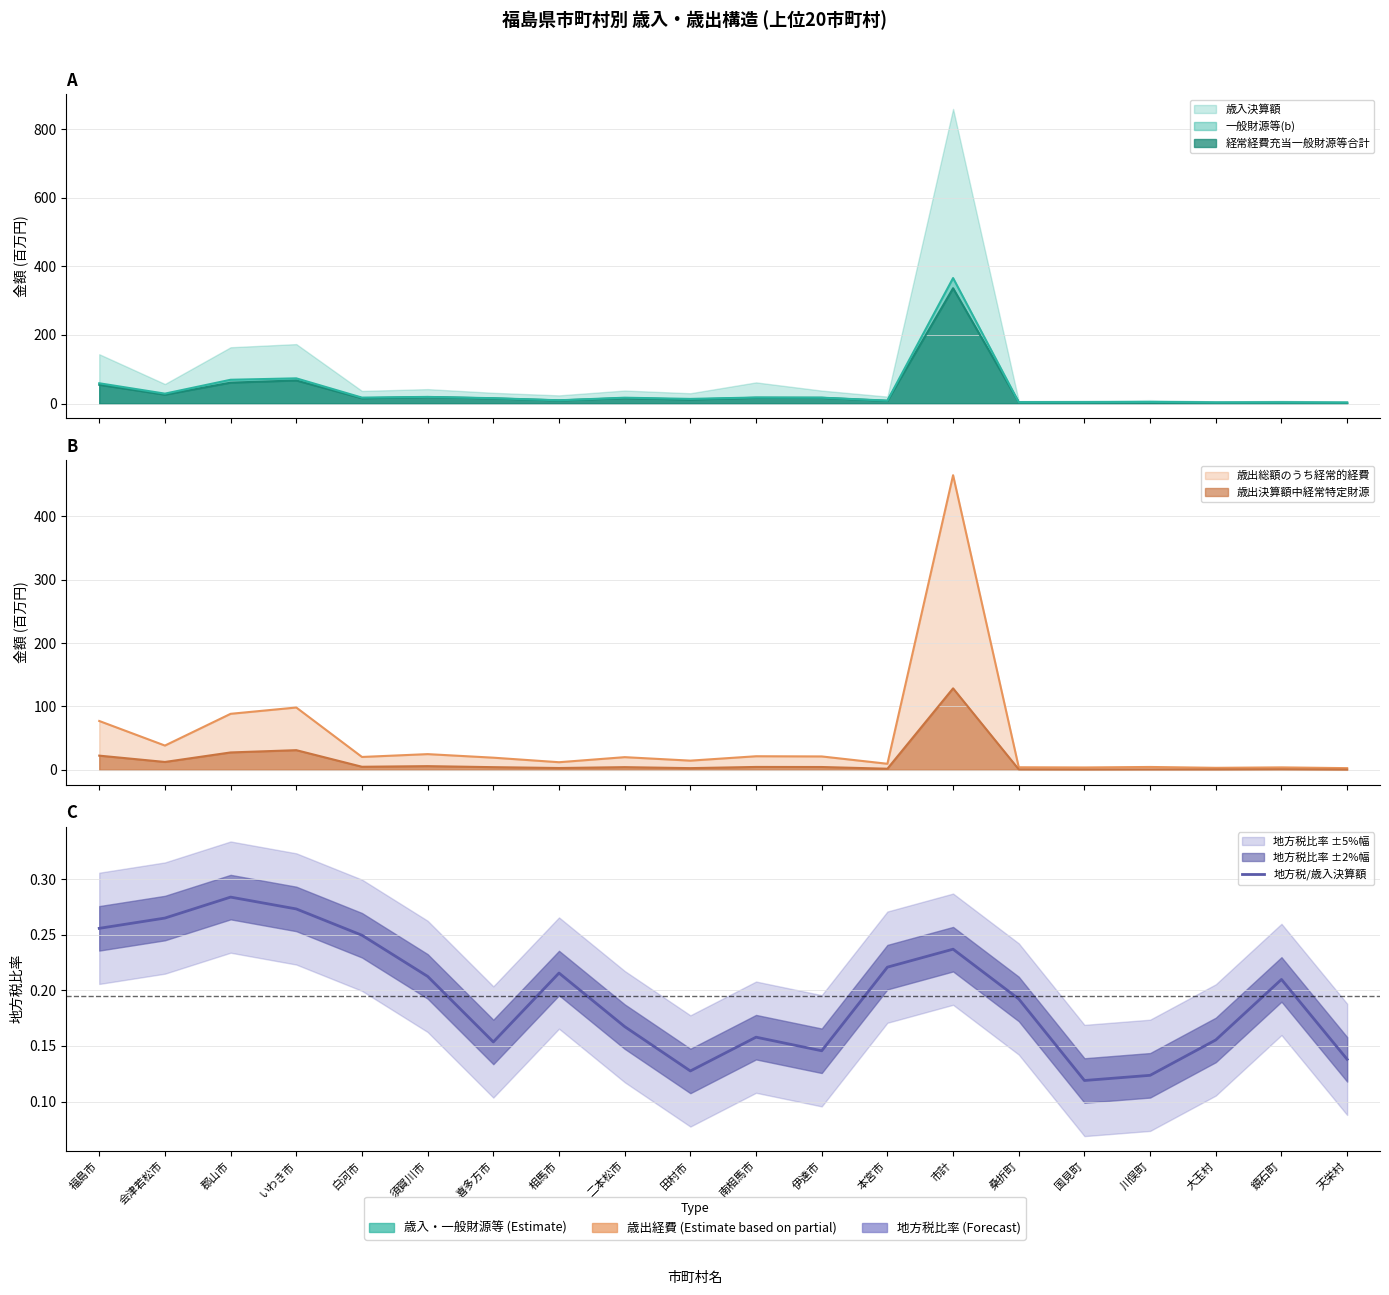

List the labels in order of value, smallest first.

国見町, 川俣町, 田村市, 天栄村, 伊達市, 喜多方市, 大玉村, 南相馬市, 二本松市, 桑折町, 鏡石町, 須賀川市, 相馬市, 本宮市, 市計, 白河市, 福島市, 会津若松市, いわき市, 郡山市